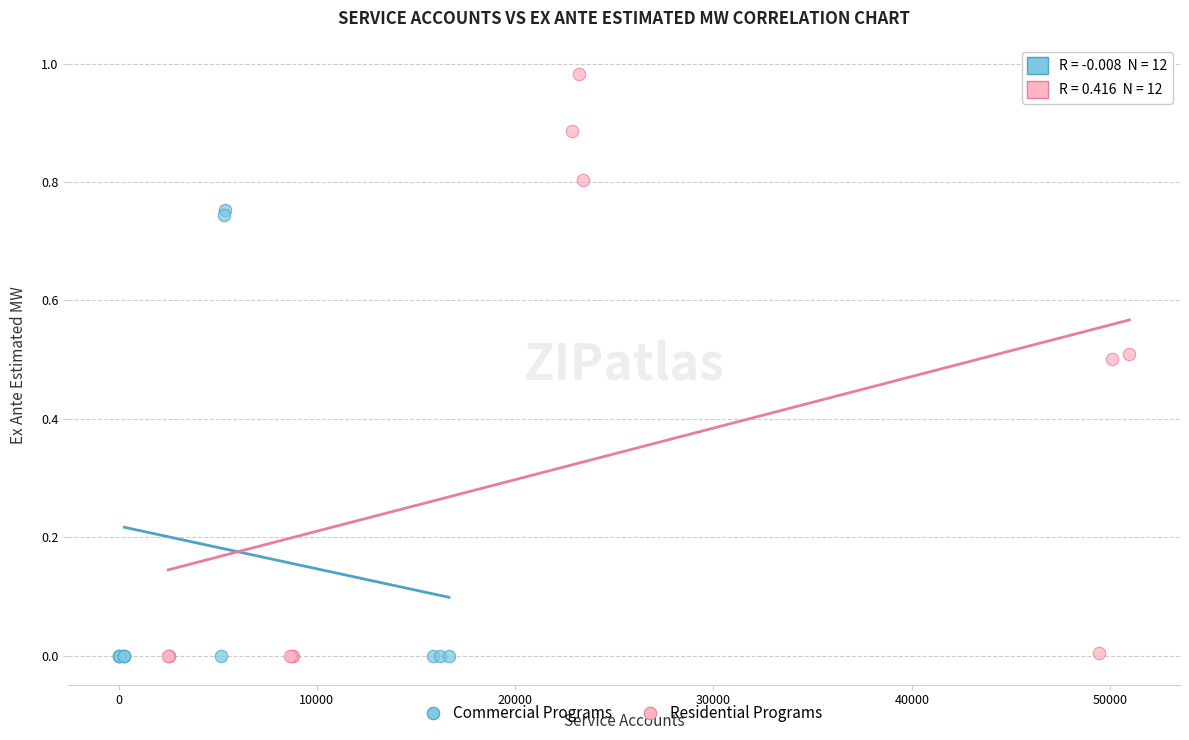

What are all the series names shown in the legend?

Commercial Programs, Residential Programs